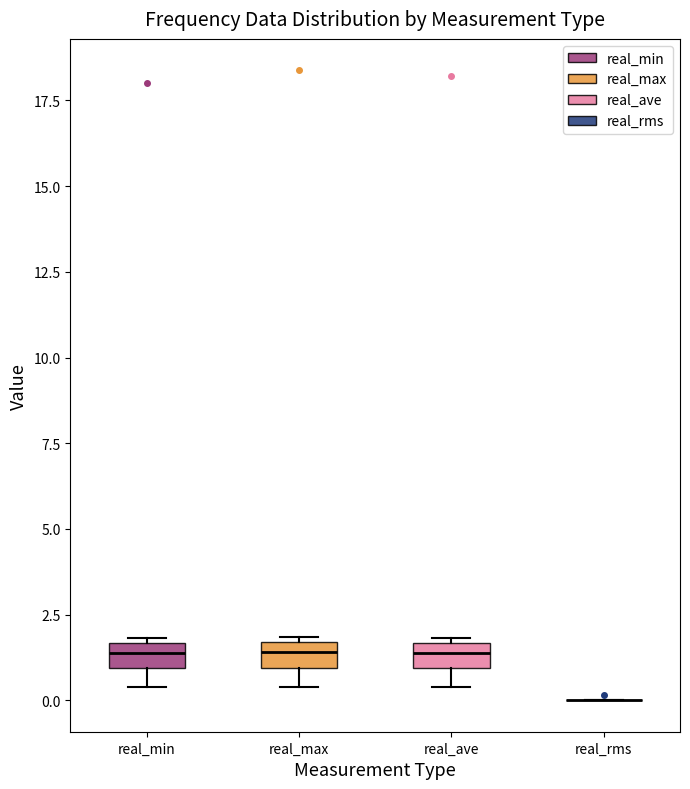

Where is the lower edge of the box for real_ave on the y-axis? The values are not printed on the chart, so give them approximately, as read against the axis.

1.0